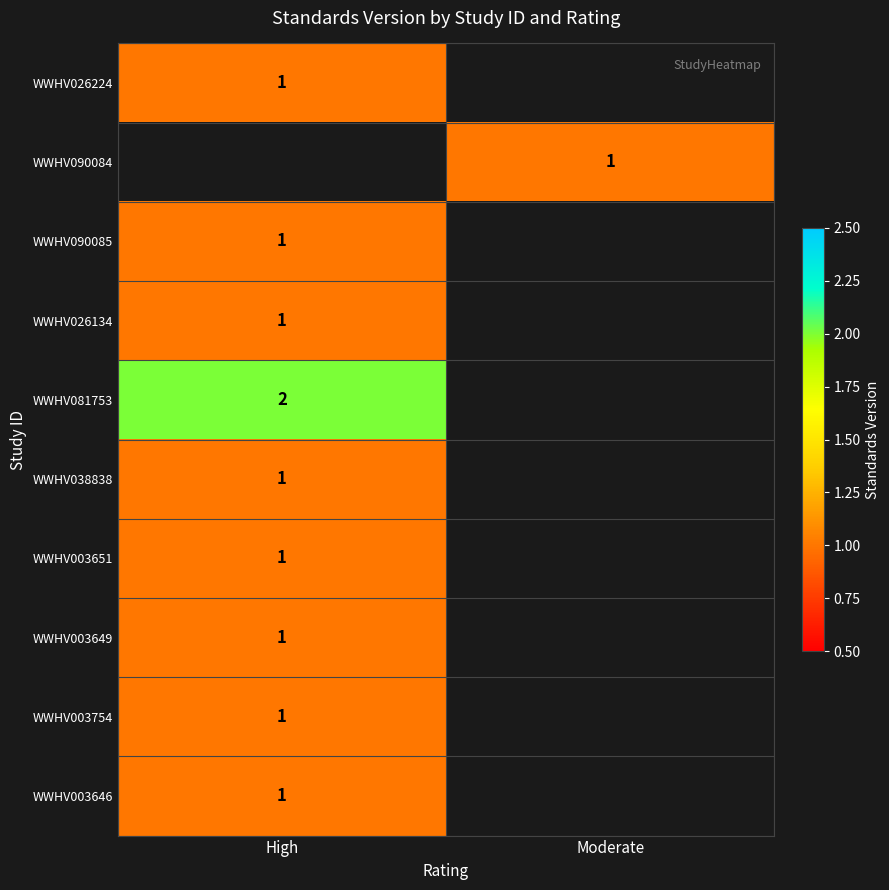

The WWHV090084 series shows 1.4 at Moderate. True or false?

False